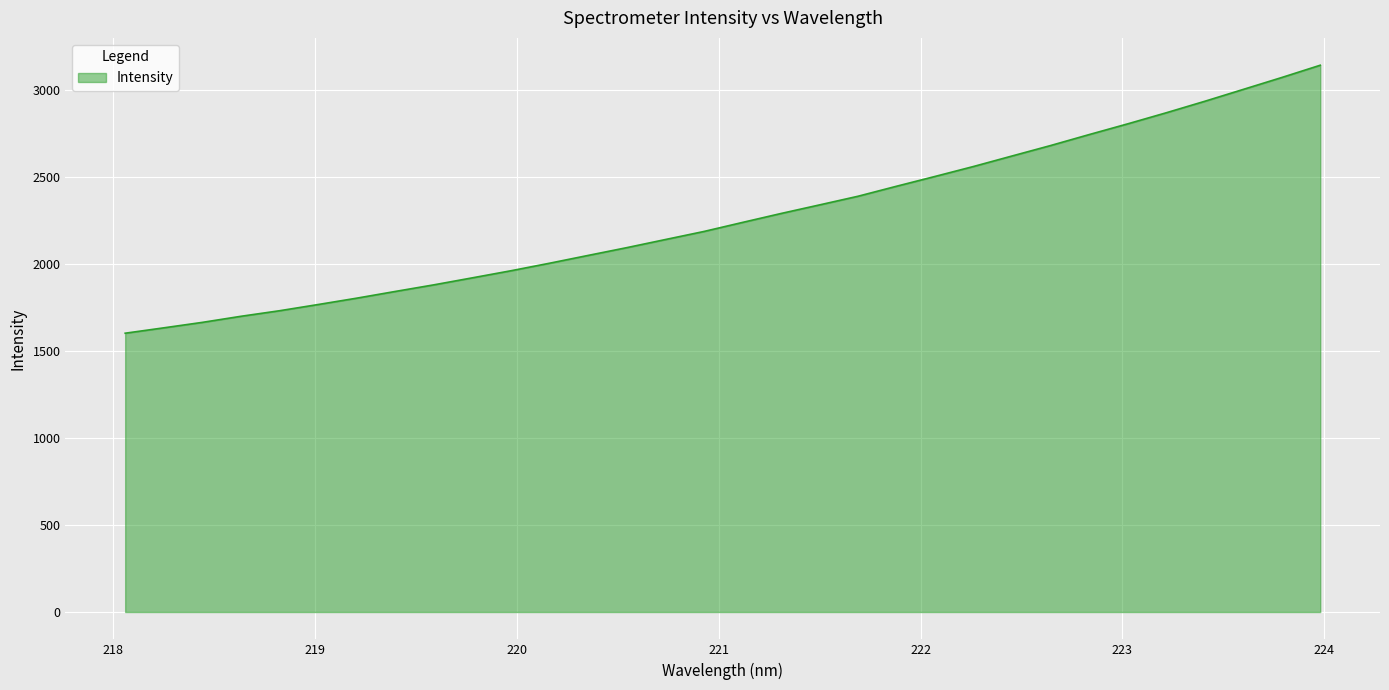

What is the maximum value shown in the chart?

3144.2